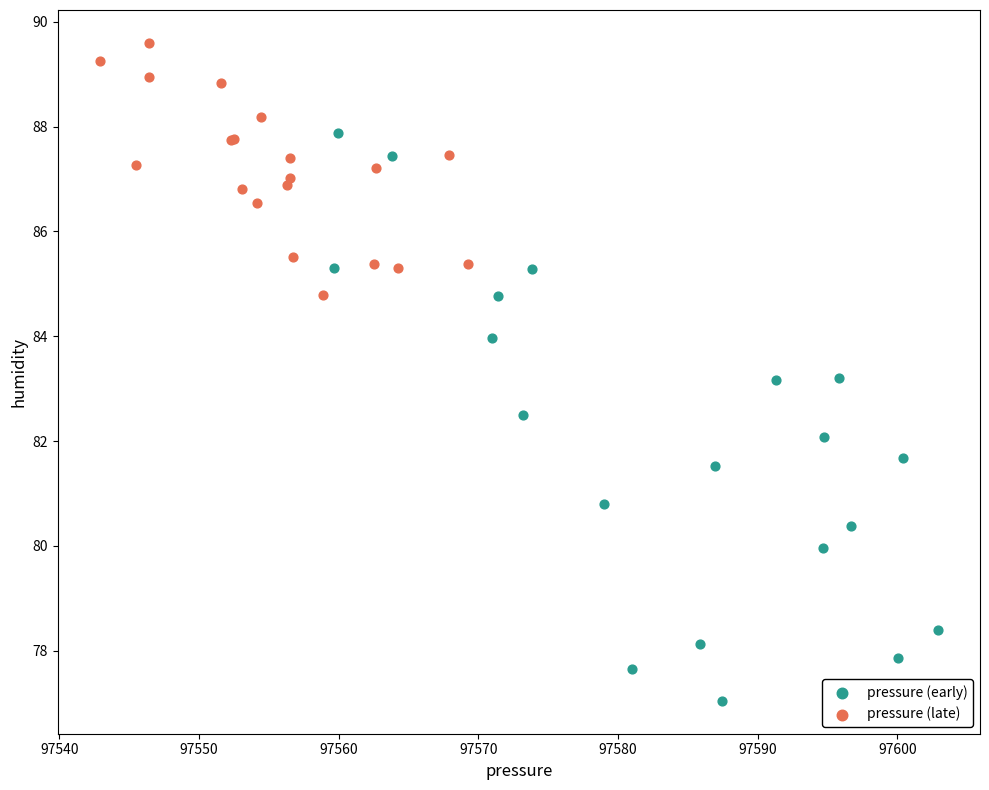

Which series has the largest Y range (max minus min)?

pressure (early)